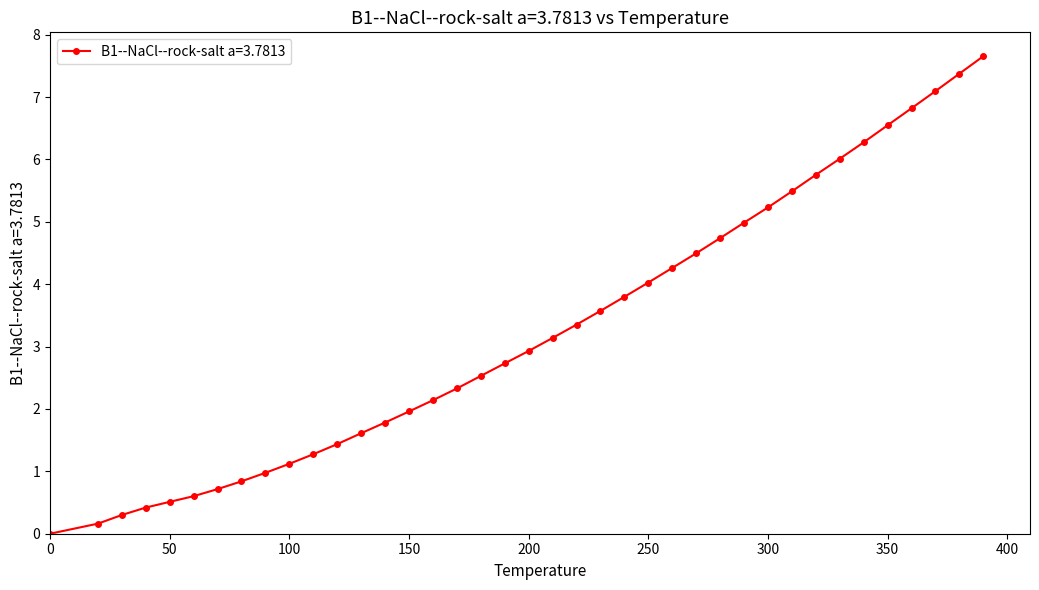

How many values are above zero?

38